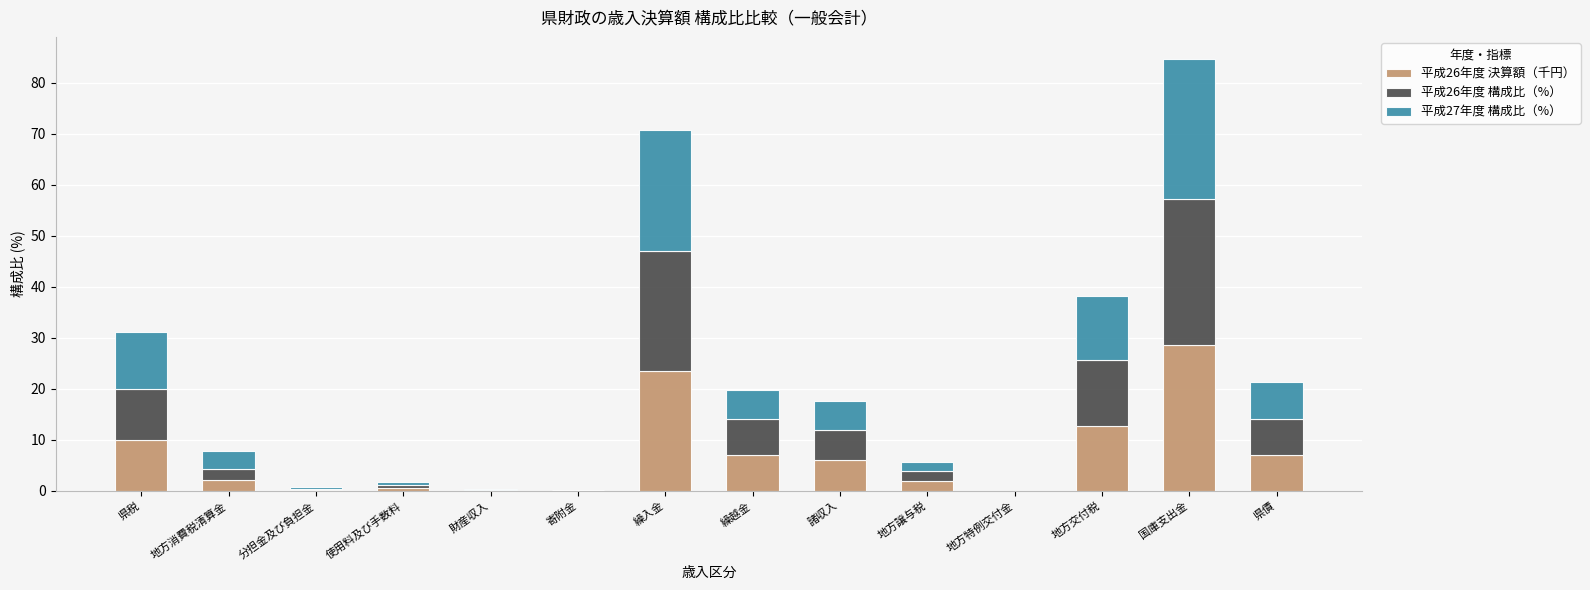

At which category is the sum across all series the highest?

国庫支出金